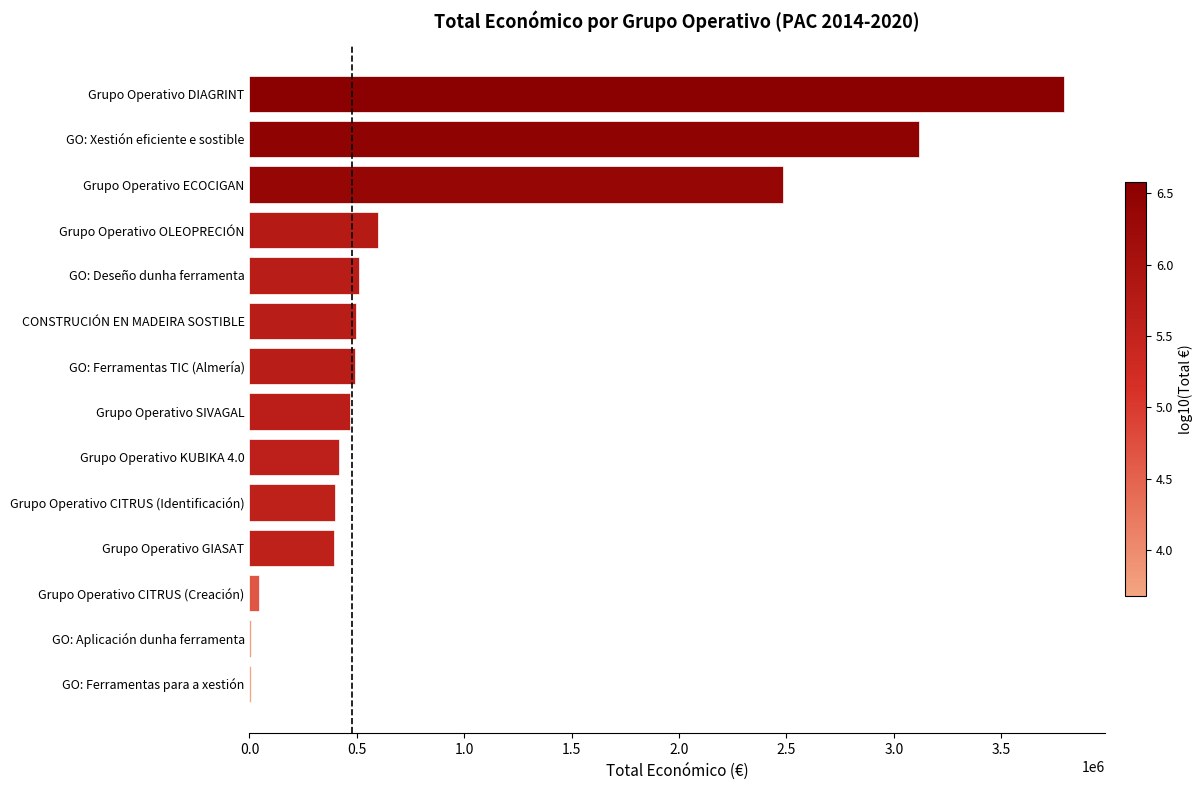

How many data points does each series have?

14